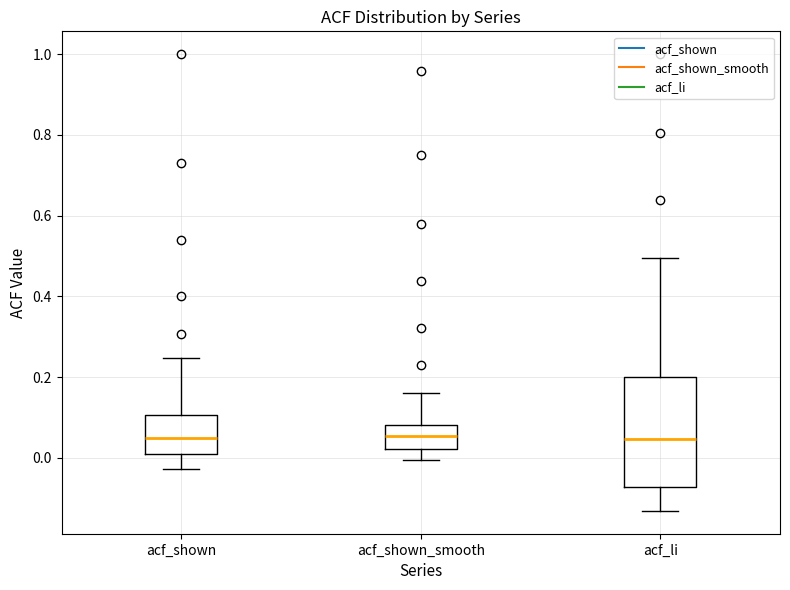

Which box is the tallest, from its lower edge to its upper edge?

acf_li